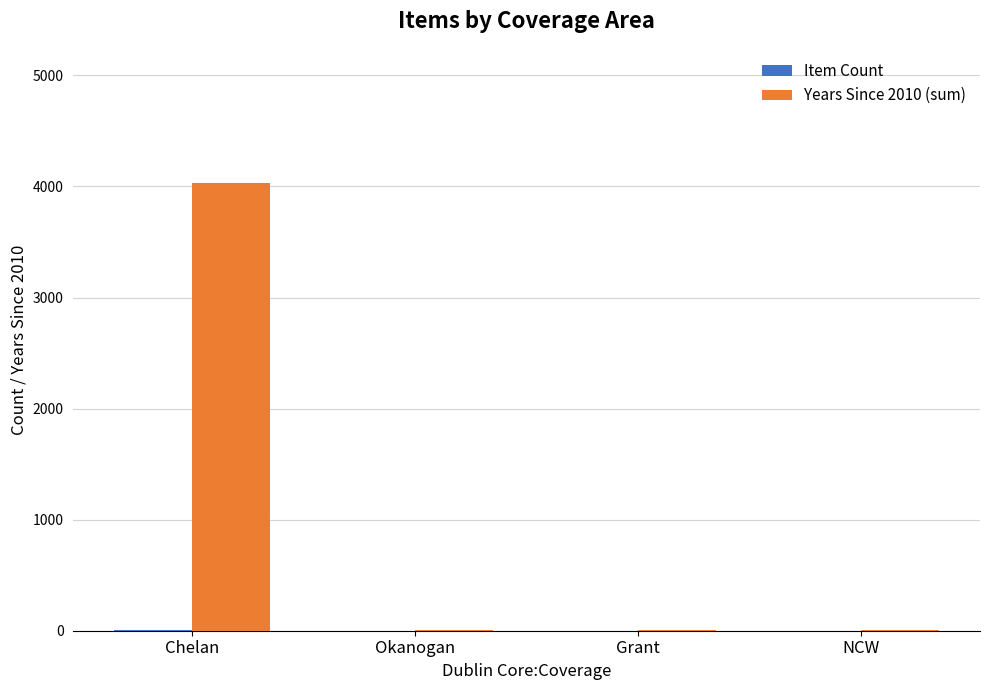

What is the maximum value shown in the chart?

4030